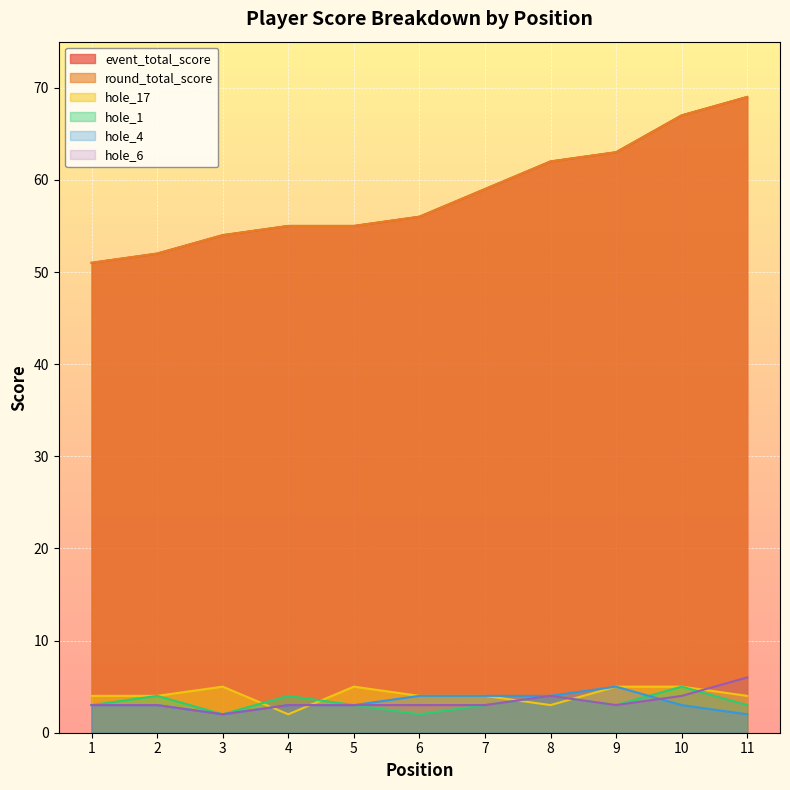

Where does the hole_6 series first go above 3?

8